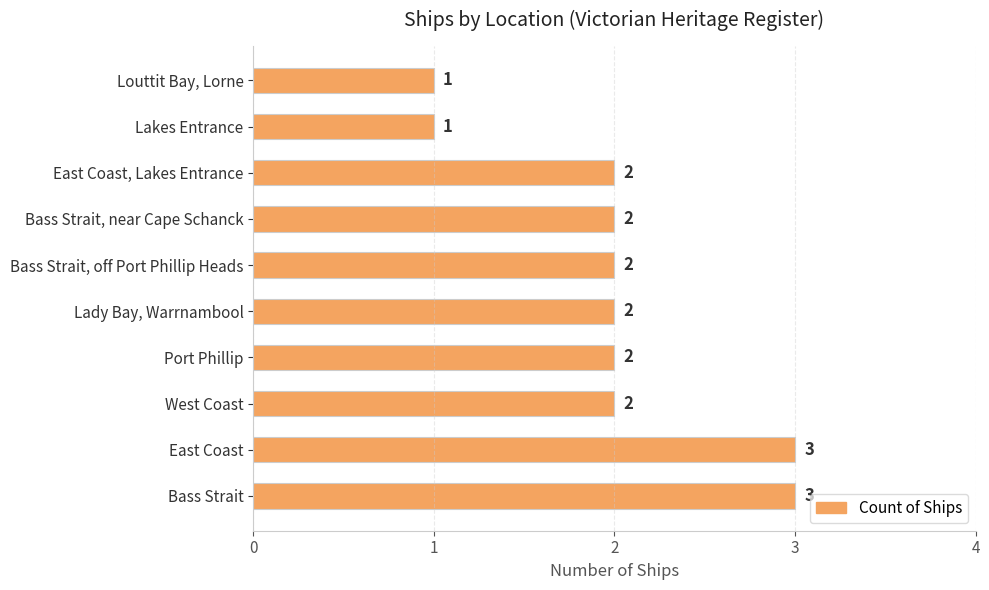

Reading bottom to top, extract all data points from this chart.

3	3	2	2	2	2	2	2	1	1